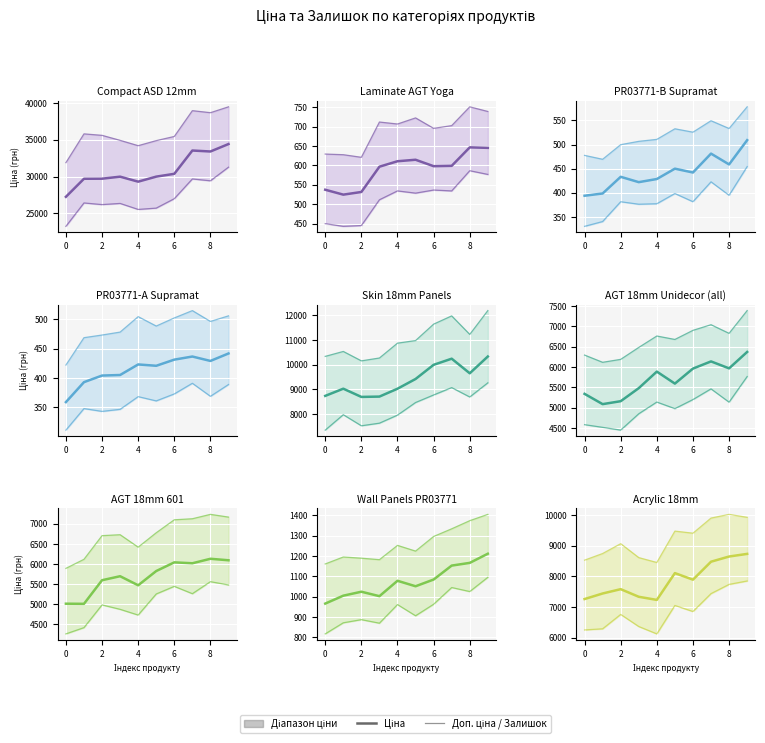

Between 0 and 2, which series saw the biggest shift?

Доп. ціна